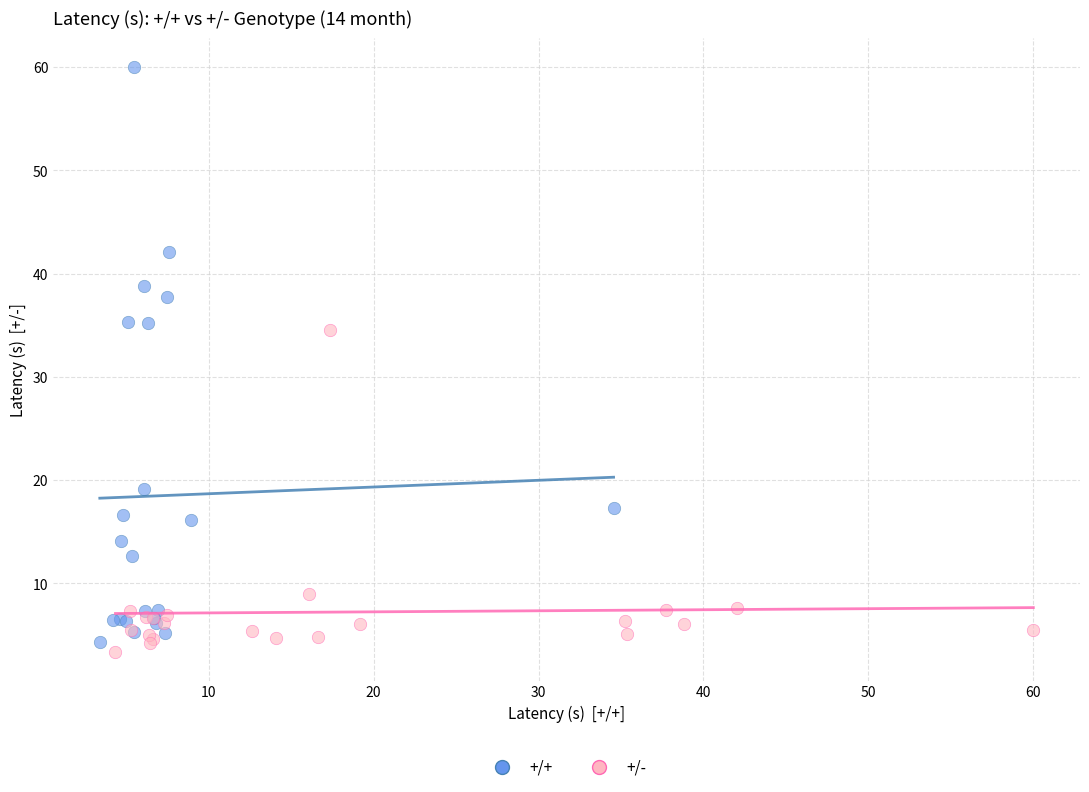

Which series reaches the maximum Y coordinate?

+/+